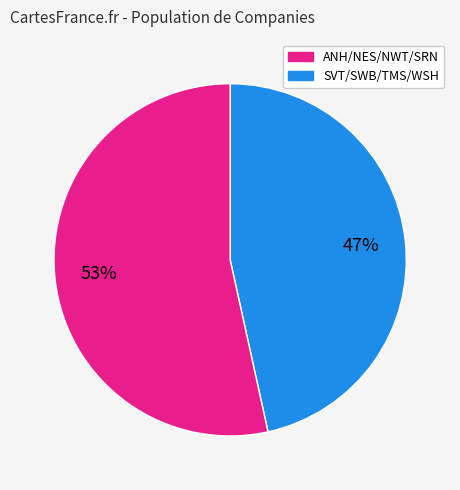

Is there any slice that represents more than half of the pie?

Yes